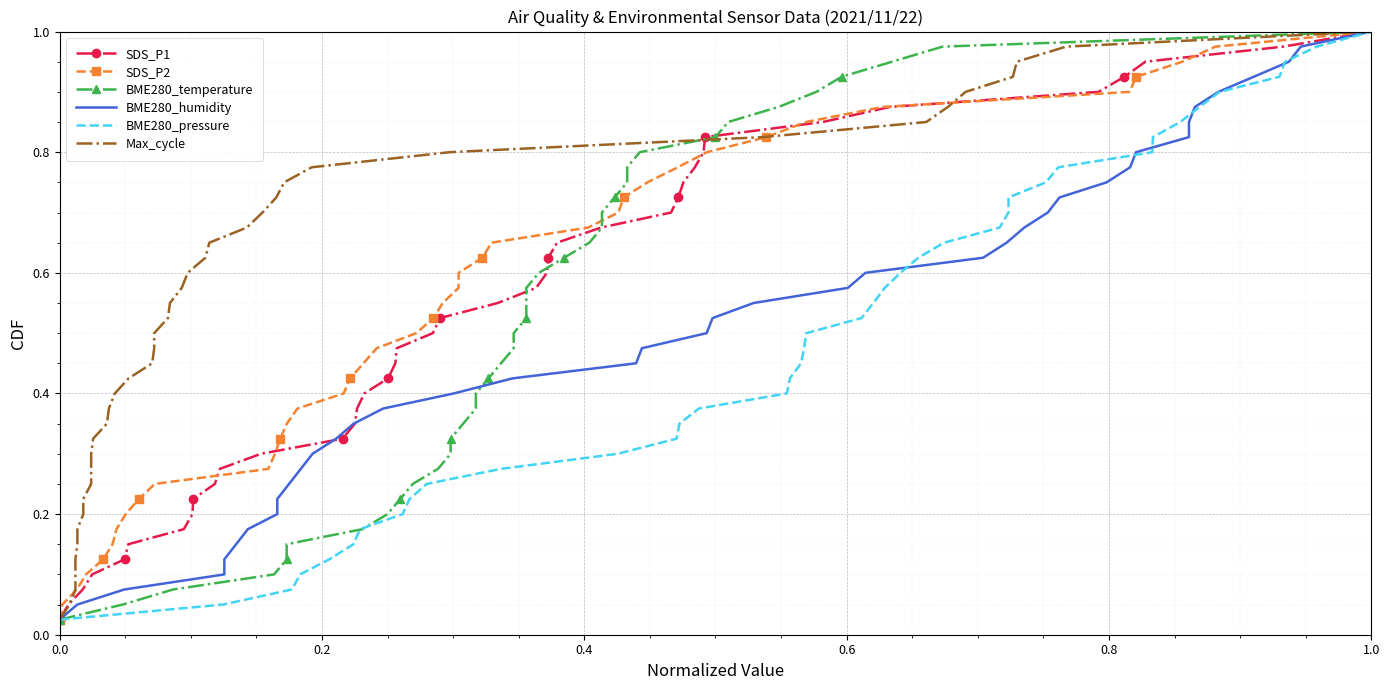

True or false: BME280_humidity and BME280_pressure cross at least once.

False